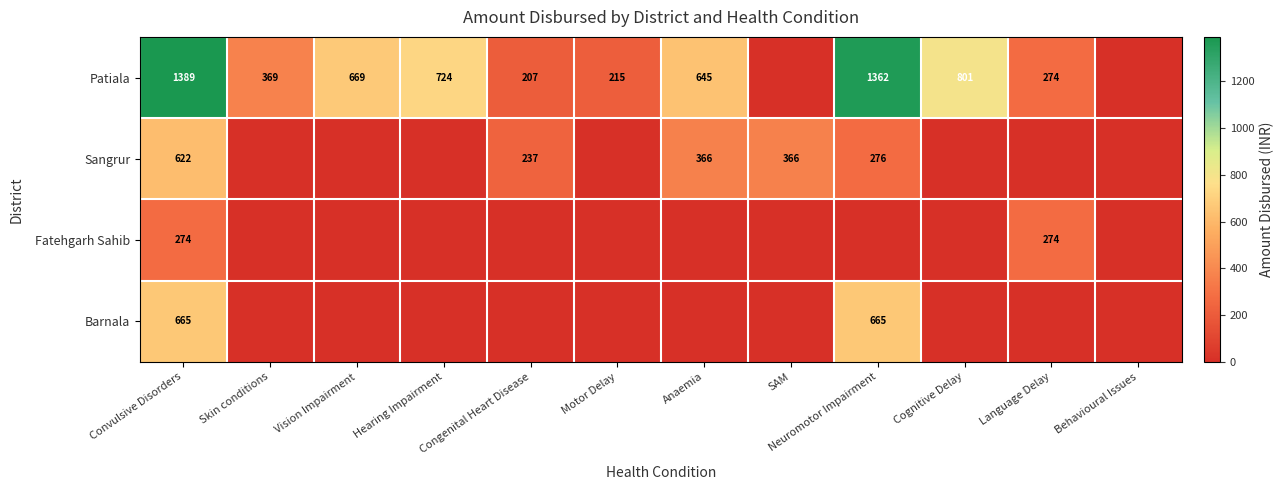

Which label corresponds to the largest value in the chart?

Convulsive Disorders